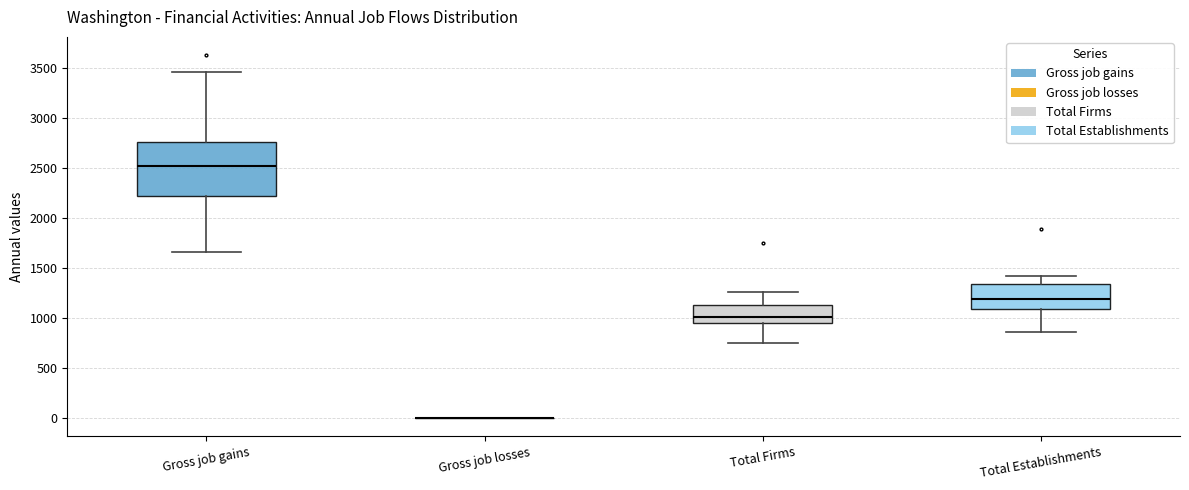

Where is the upper edge of the box for Total Establishments on the y-axis? The values are not printed on the chart, so give them approximately, as read against the axis.

1350